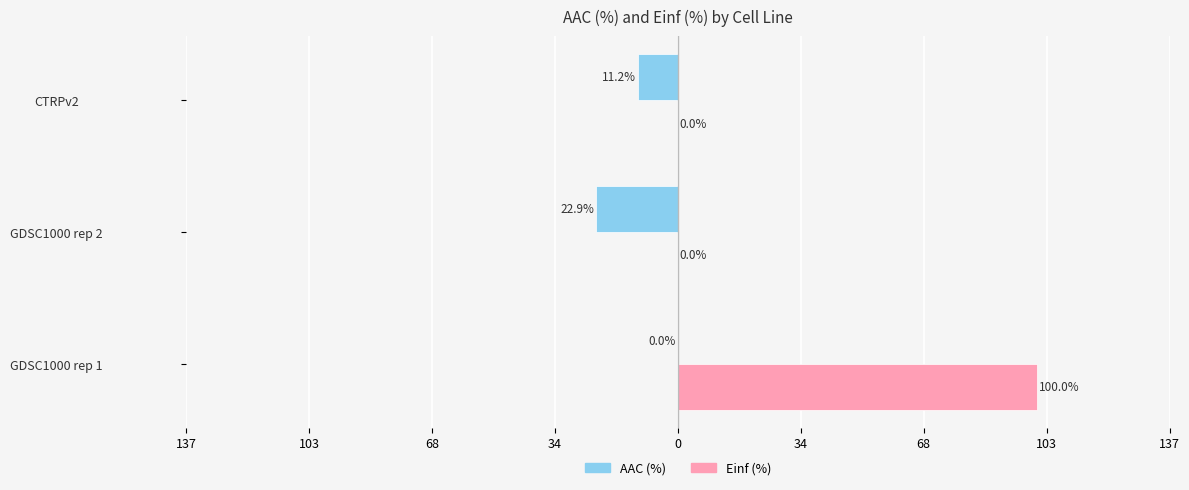

What are all the series names shown in the legend?

AAC (%), Einf (%)